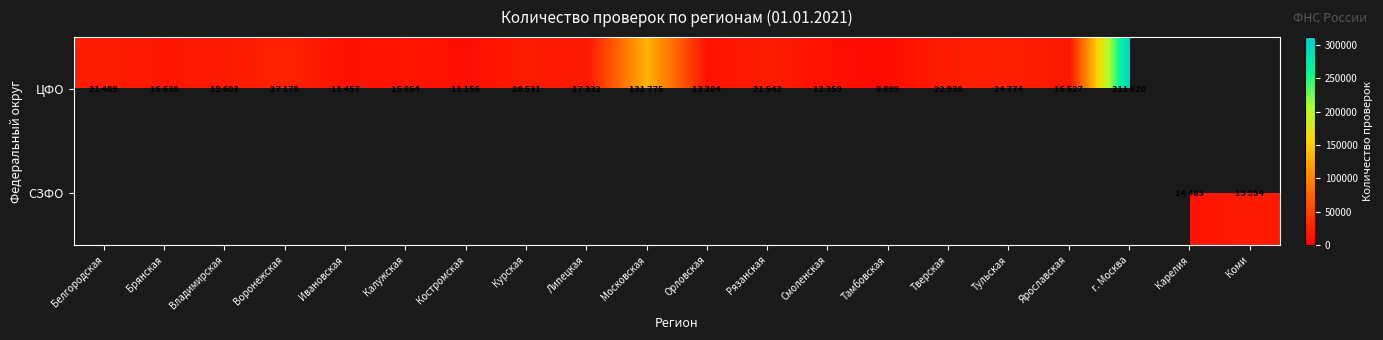

What is the minimum value shown in the chart?

8899.0